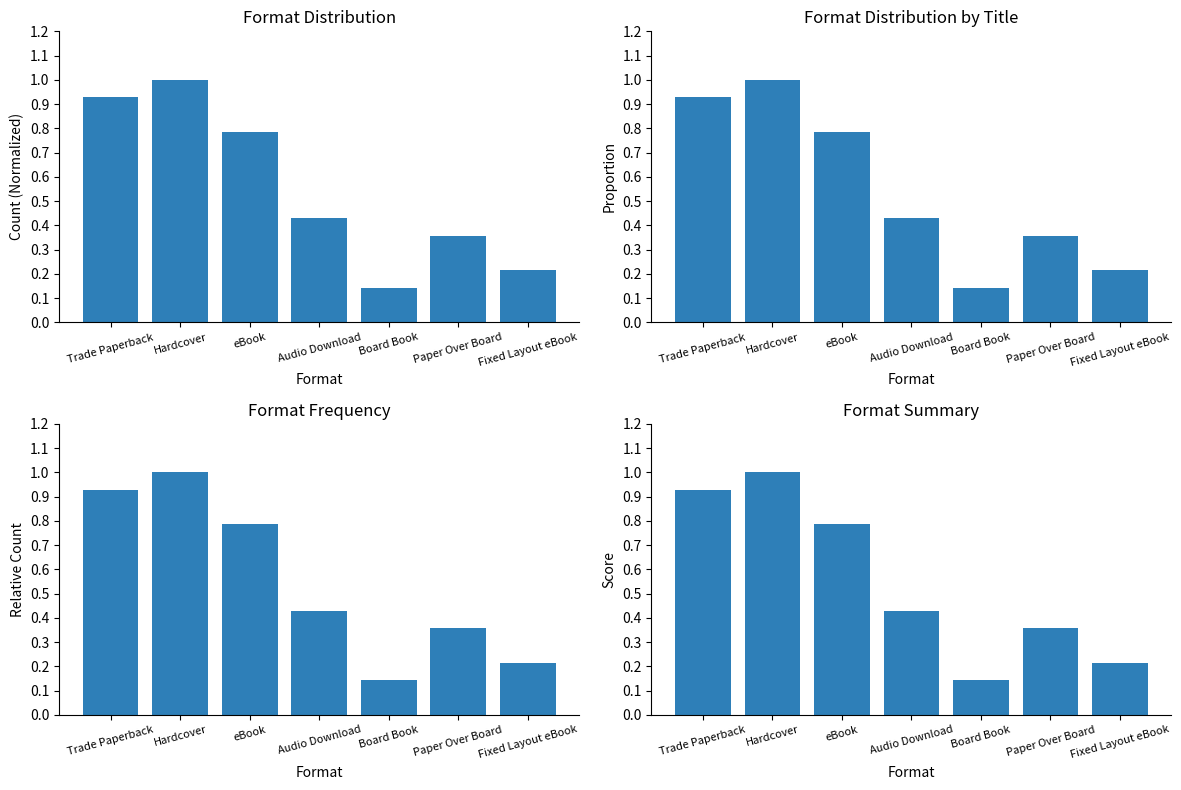

Rank the categories by value from lowest to highest.

Board Book, Fixed Layout eBook, Paper Over Board, Audio Download, eBook, Trade Paperback, Hardcover